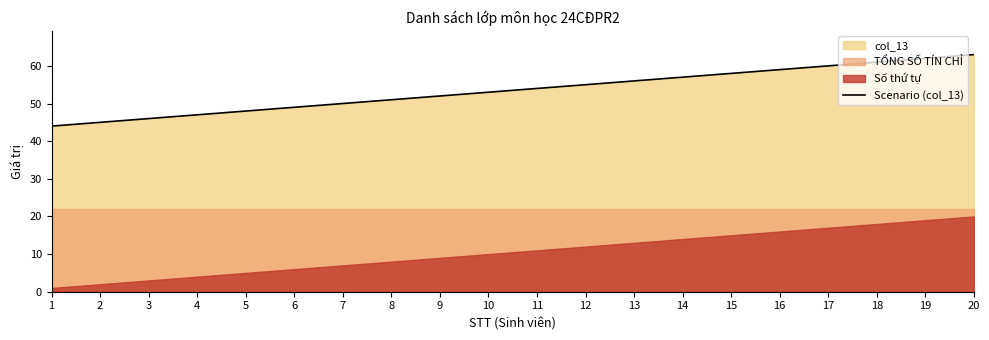

Is it true that the value at 20 is 63?

True